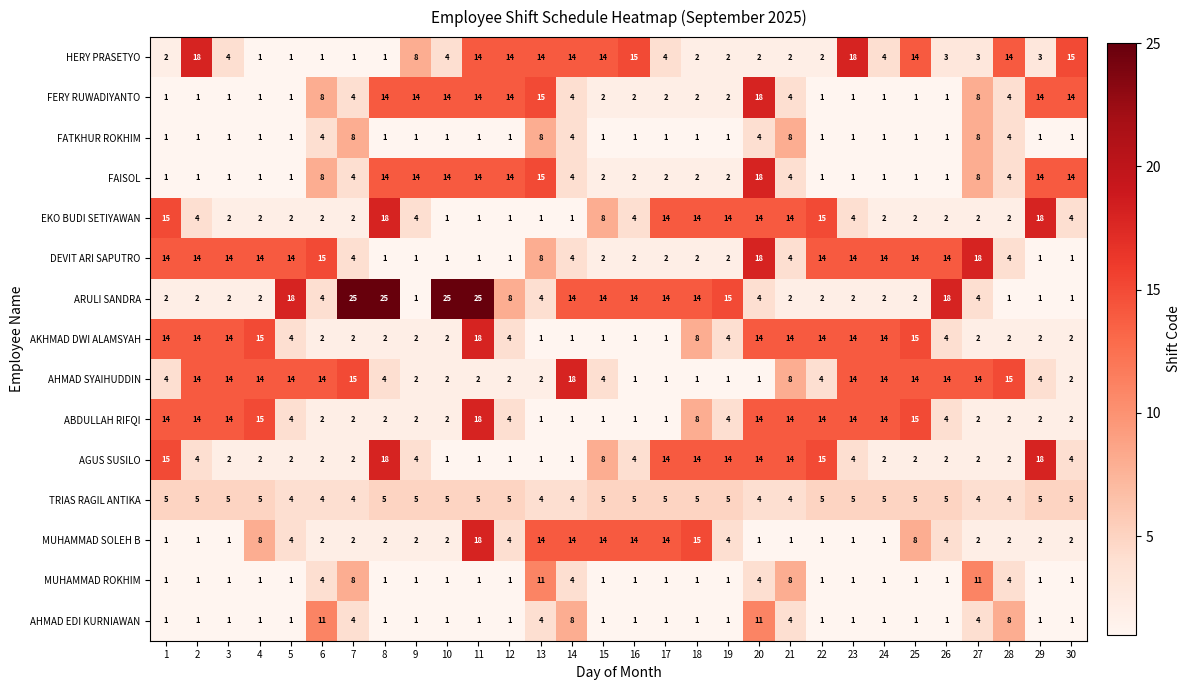

At which category is the sum across all series the highest?

20